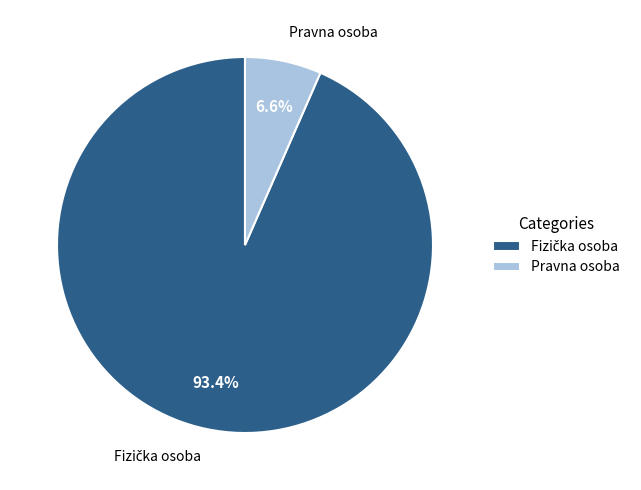

Does any single category account for the majority?

Yes